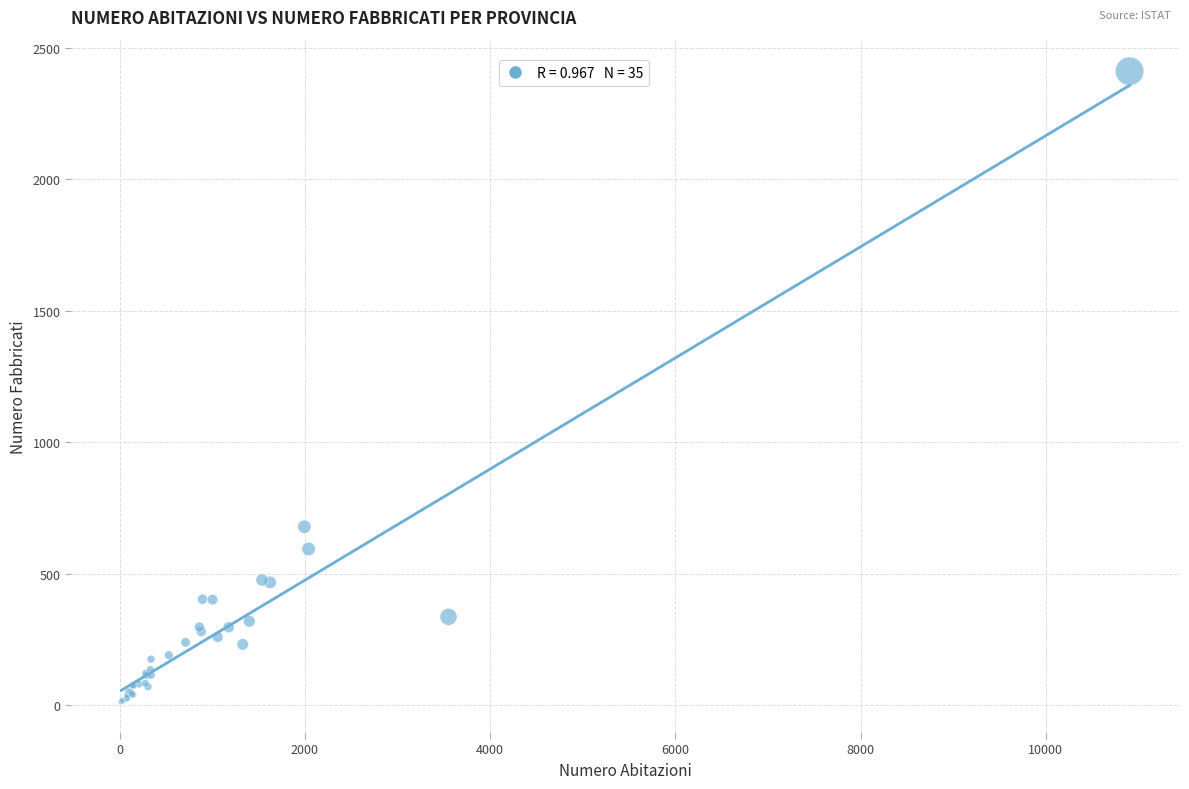

What Y value in the scatter plot is closest to 1213?

679